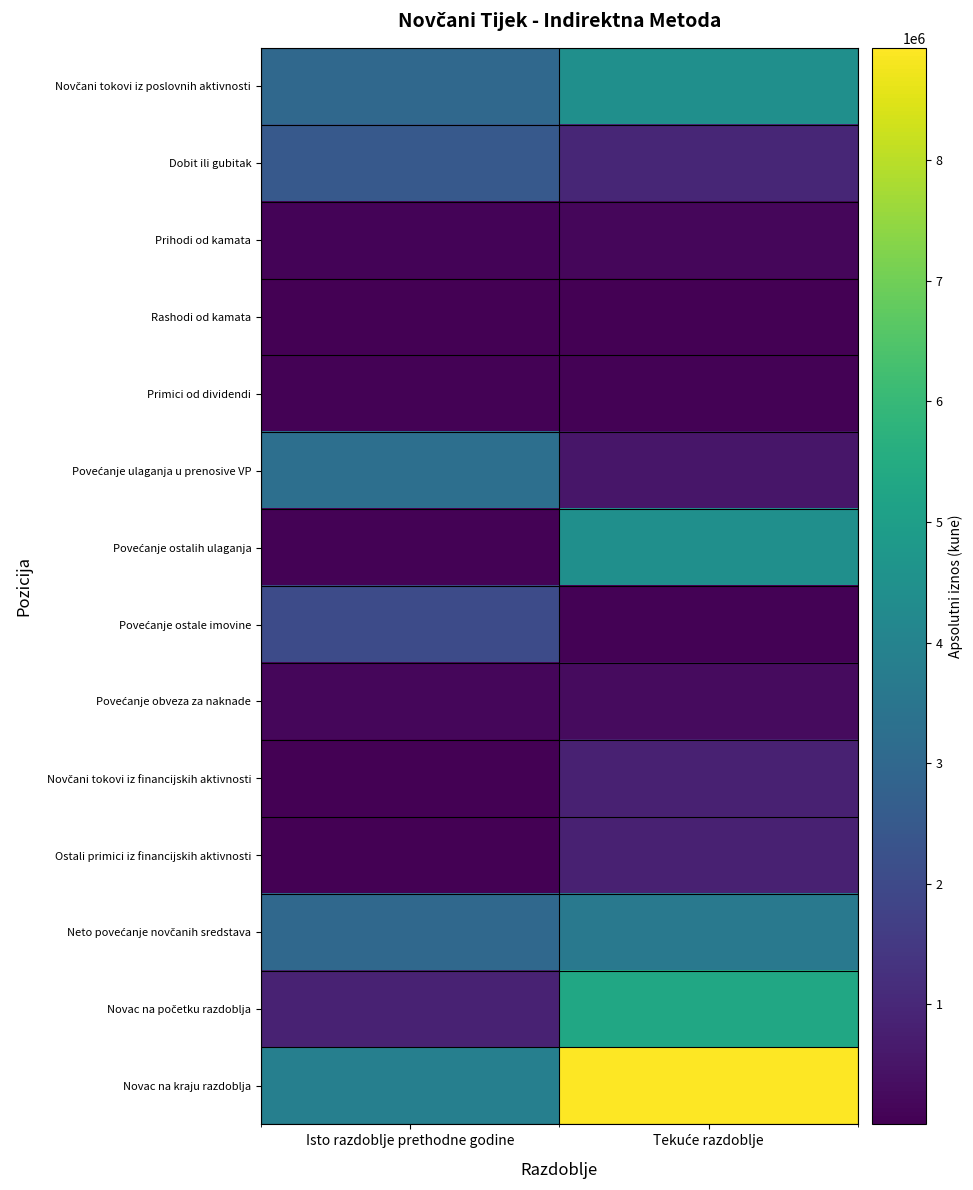

What is the smallest value displayed?

3332